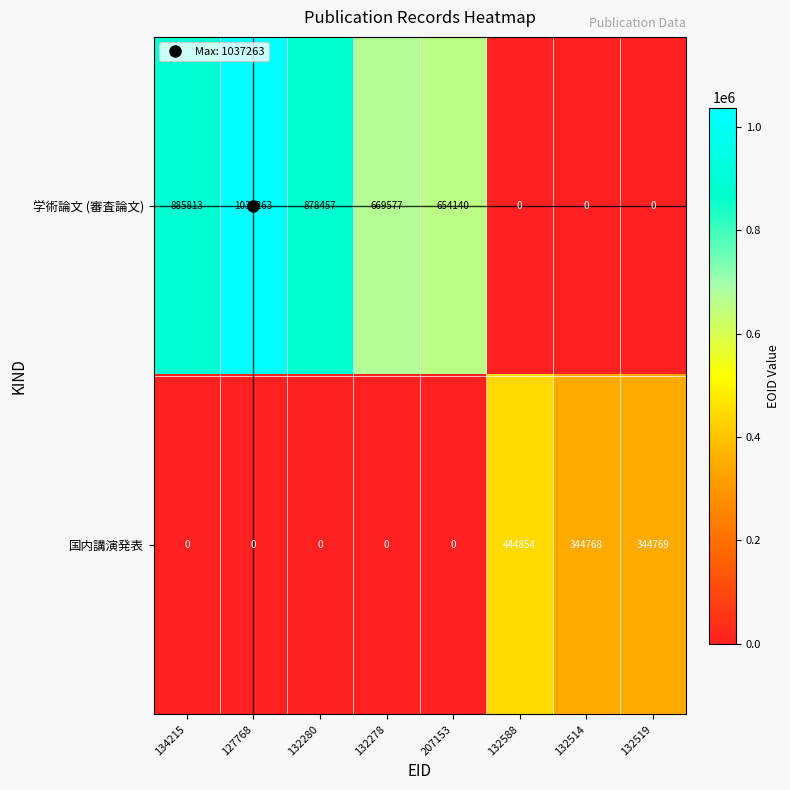

Rank the series by their maximum value, from highest to lowest.

学術論文 (審査論文), 国内講演発表